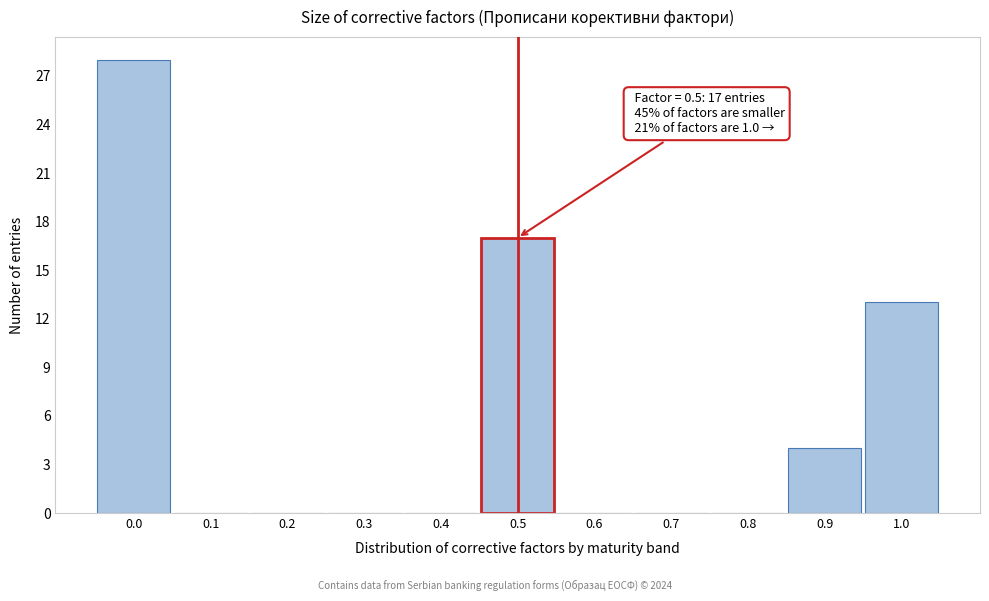

Reading left to right, list all the values displayed in this chart.

0.0=28	0.1=0	0.2=0	0.3=0	0.4=0	0.5=17	0.6=0	0.7=0	0.8=0	0.9=4	1.0=13